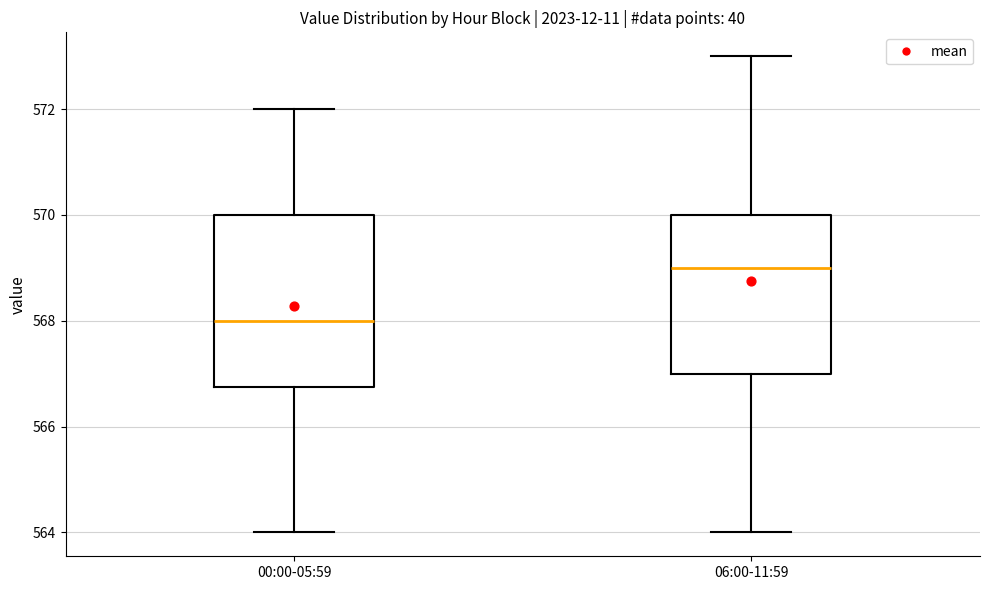

Comparing the boxes themselves (not the whiskers), which one is the tallest?

00:00-05:59